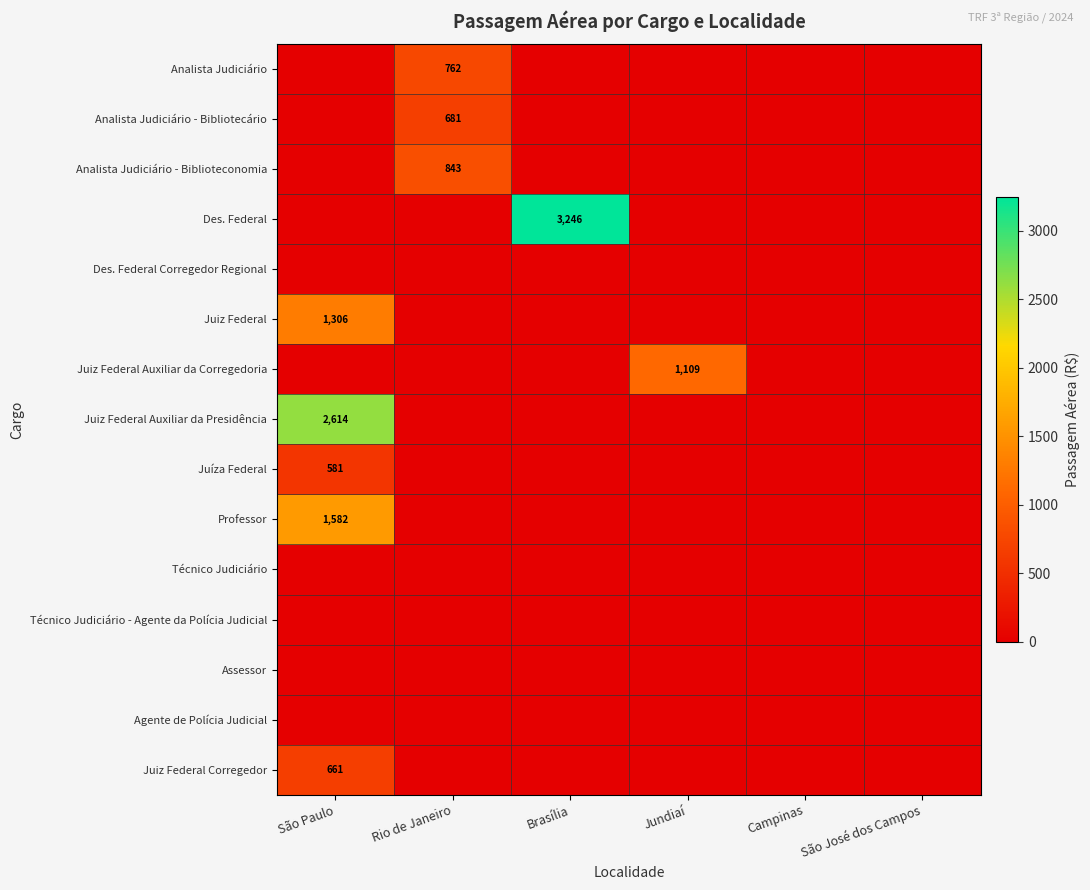

Count the number of data series in this chart.

15